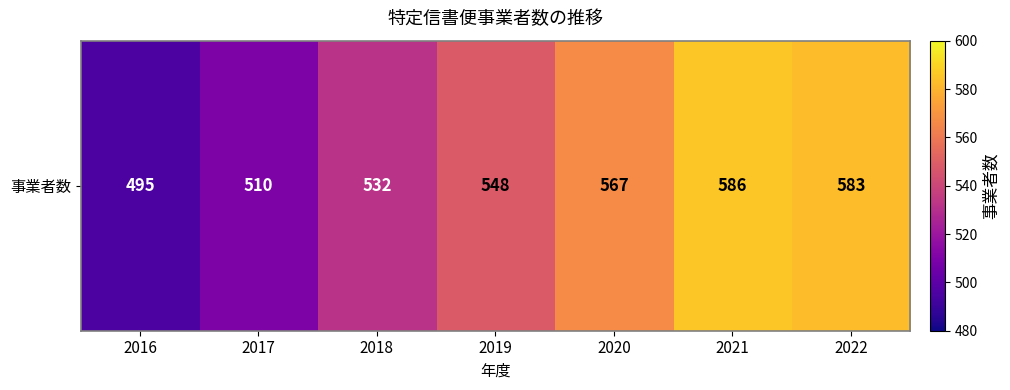

Rank the categories by value from lowest to highest.

2016, 2017, 2018, 2019, 2020, 2022, 2021